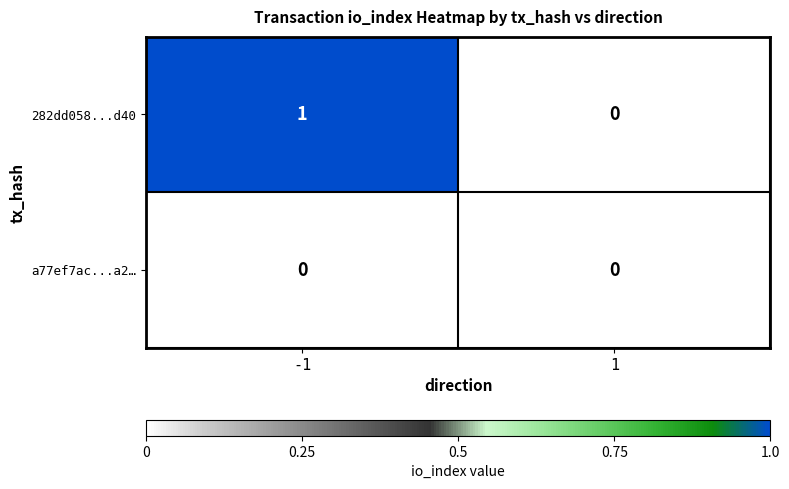

Reading left to right, list all the values displayed in this chart.

282dd058...d40: -1=1	1=0
a77ef7ac...a2…: -1=0	1=0